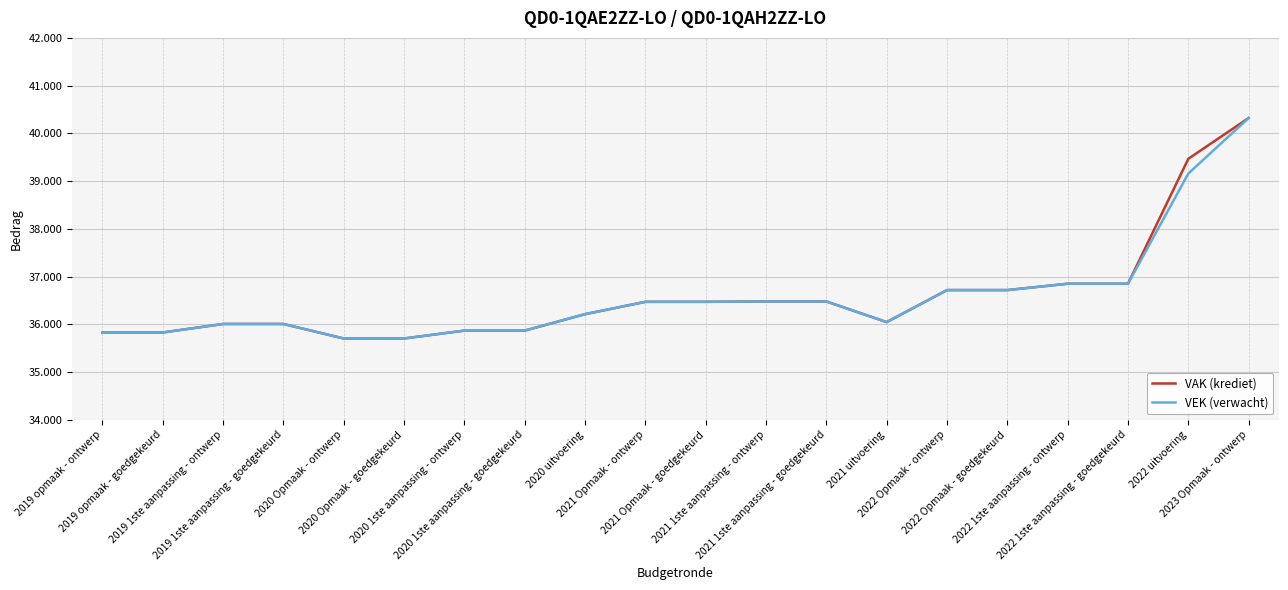

The value of VAK (krediet) at 2021 1ste aanpassing - goedgekeurd is 13291. True or false?

False